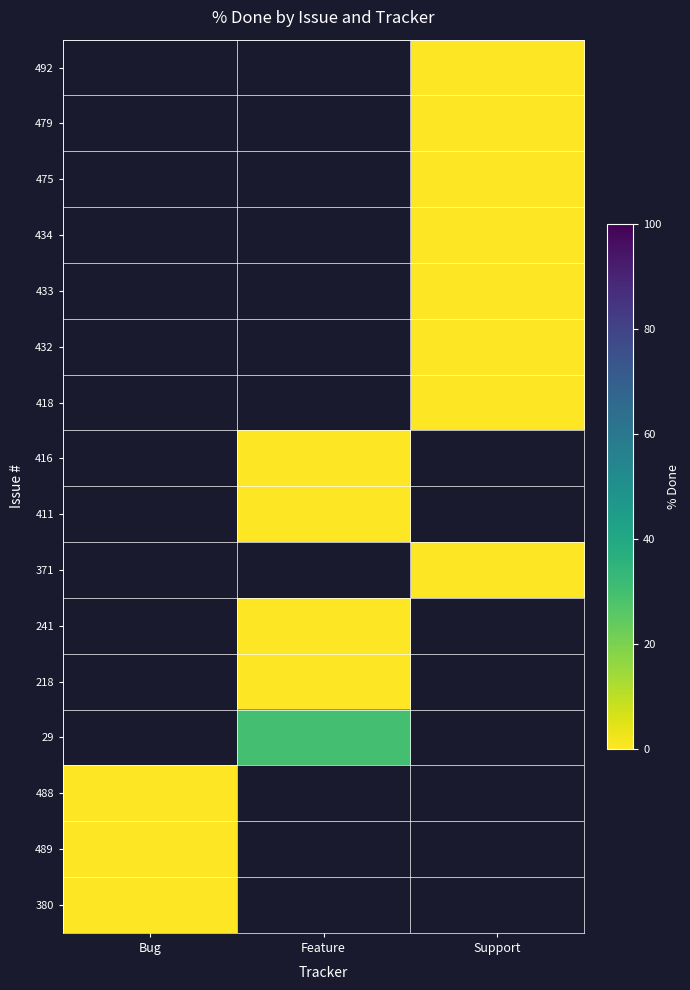

How many distinct data groups are displayed?

16